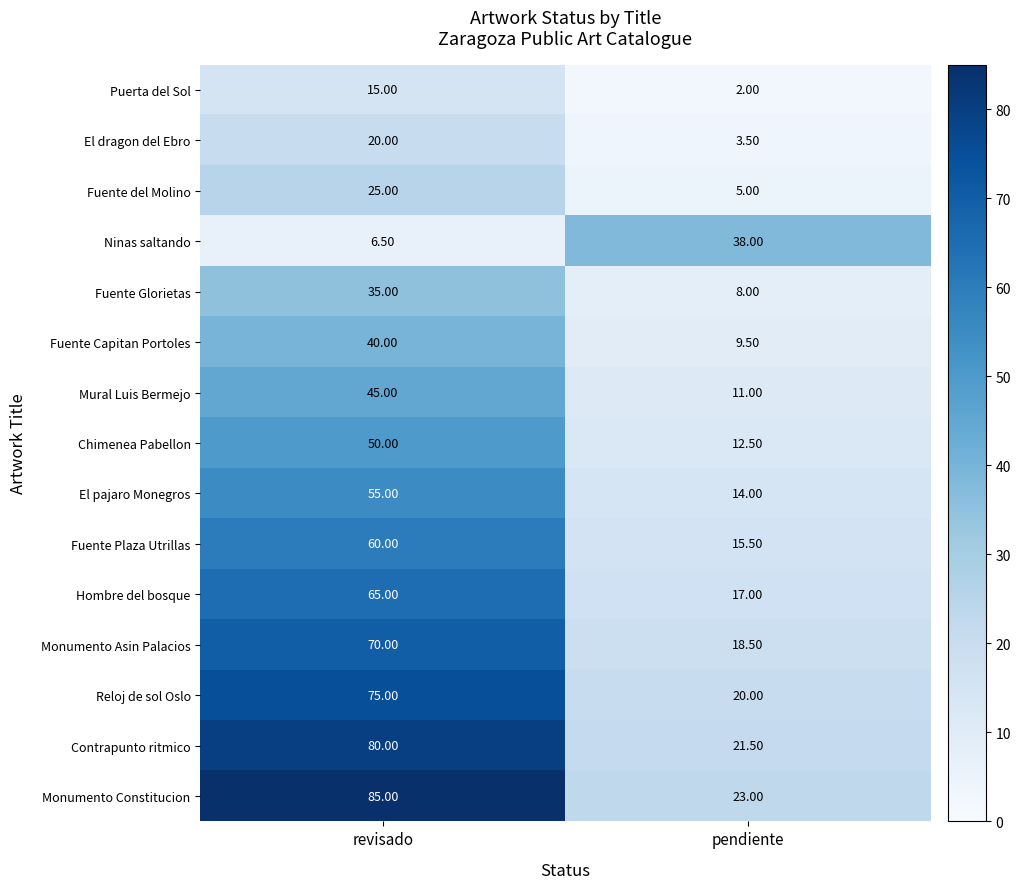

Which series changed the most between revisado and pendiente?

Monumento Constitucion